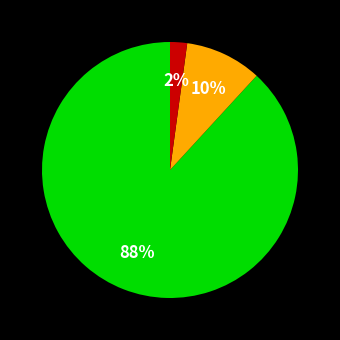

How many slices are in this pie chart?

3